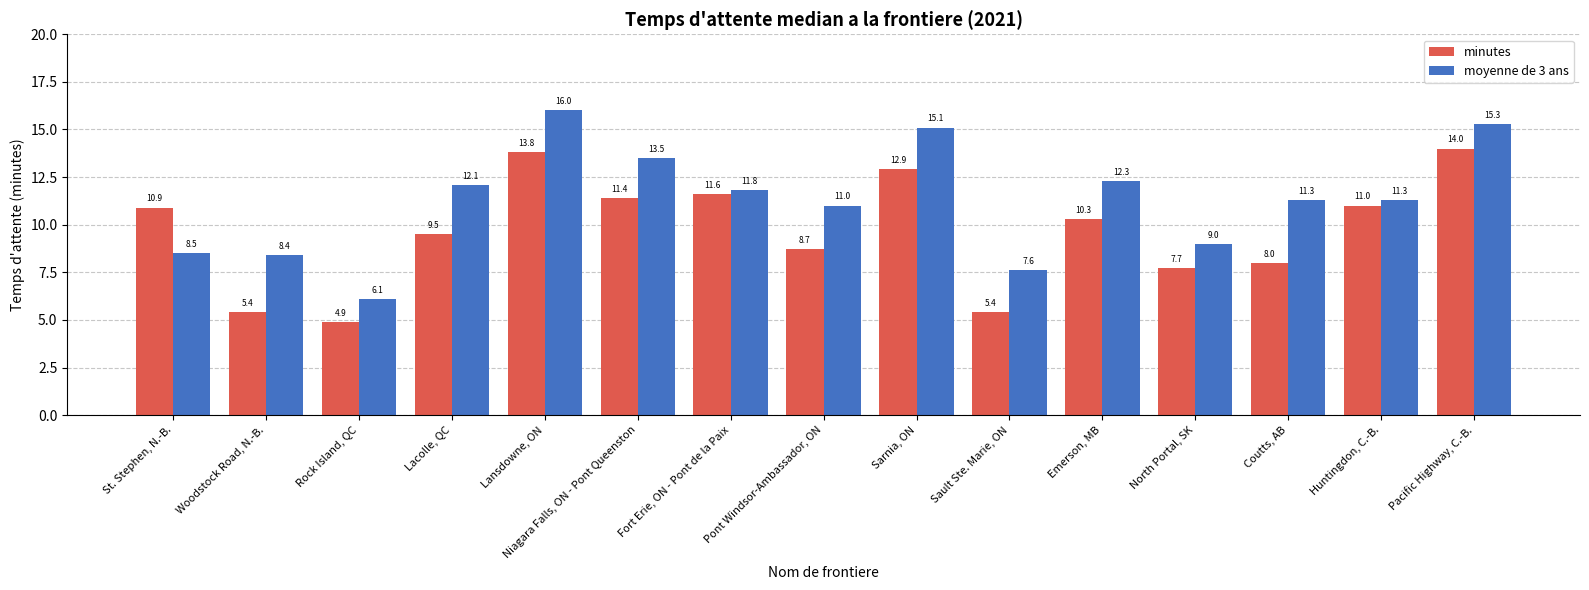

Is it true that minutes equals 4.9 at Rock Island, QC?

True